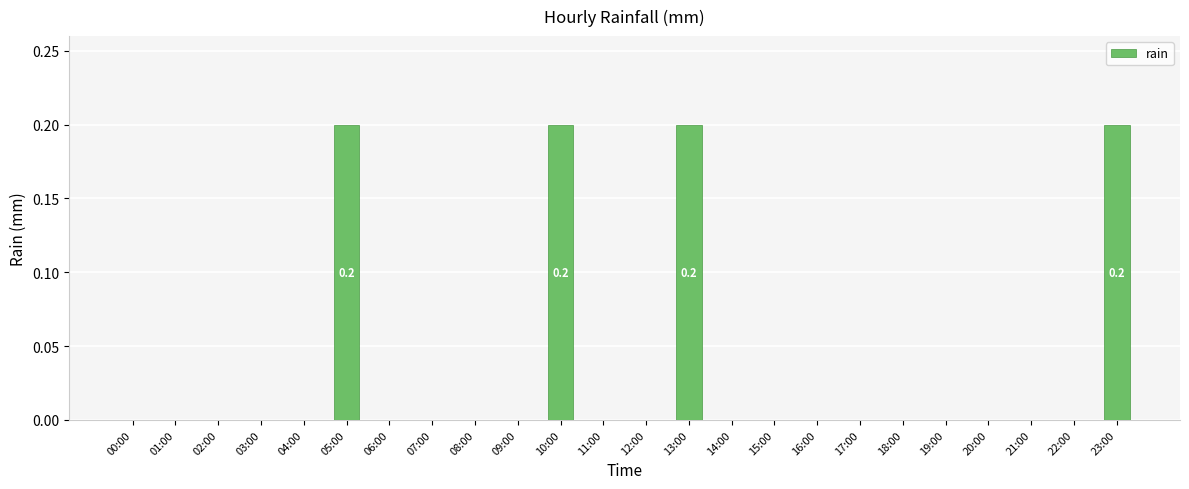

True or false: the data shows -0.1 at 09:00.

False